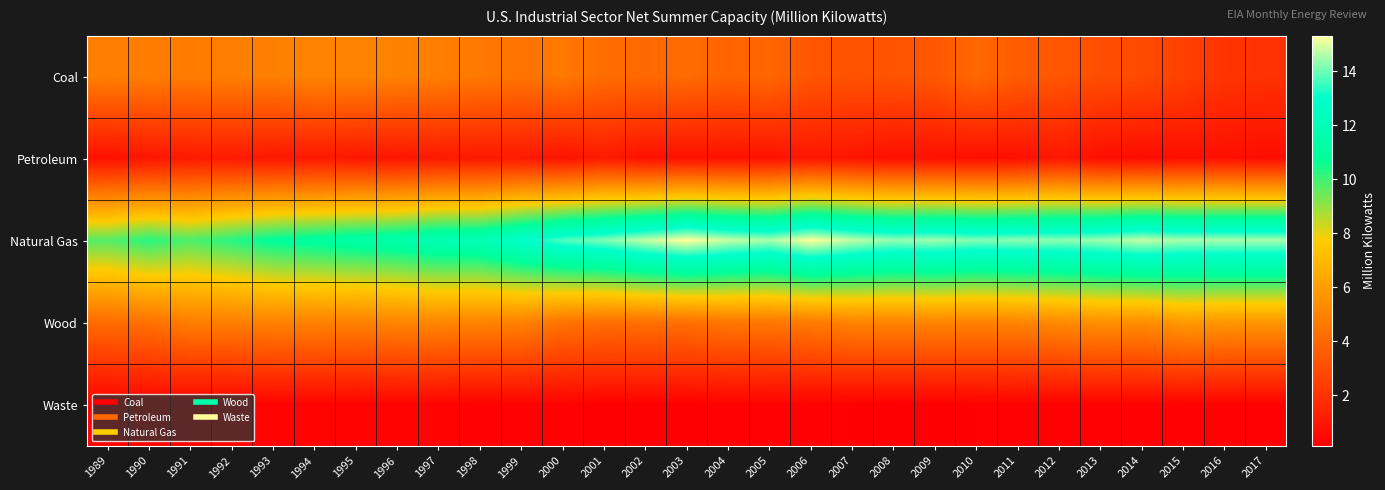

Reading left to right, what are all the values shown in this chart?

Coal: 1989=4.8	1990=4.8	1991=4.7	1992=4.8	1993=4.9	1994=5.0	1995=5.0	1996=5.0	1997=4.8	1998=4.6	1999=4.4	2000=4.6	2001=4.2	2002=4.0	2003=4.1	2004=3.8	2005=4.0	2006=3.3	2007=3.2	2008=3.2	2009=3.4	2010=4.0	2011=3.5	2012=3.3	2013=3.0	2014=2.9	2015=2.5	2016=2.1	2017=2.0
Petroleum: 1989=0.7	1990=0.9	1991=1.1	1992=1.1	1993=1.0	1994=1.0	1995=1.0	1996=0.9	1997=1.1	1998=1.0	1999=1.1	2000=0.8	2001=1.1	2002=0.7	2003=0.7	2004=0.8	2005=0.8	2006=1.0	2007=0.9	2008=0.7	2009=0.7	2010=0.7	2011=0.7	2012=1.0	2013=0.7	2014=0.6	2015=0.7	2016=0.7	2017=0.6
Natural Gas: 1989=9.7	1990=10.3	1991=9.8	1992=10.3	1993=10.9	1994=11.0	1995=11.3	1996=11.5	1997=11.9	1998=12.0	1999=12.9	2000=13.7	2001=14.1	2002=14.7	2003=15.3	2004=14.8	2005=14.5	2006=15.3	2007=14.7	2008=14.3	2009=14.4	2010=14.2	2011=14.3	2012=14.3	2013=14.4	2014=14.7	2015=14.5	2016=14.5	2017=14.5
Wood: 1989=4.1	1990=4.3	1991=4.8	1992=4.8	1993=5.0	1994=5.0	1995=4.9	1996=5.1	1997=5.1	1998=5.0	1999=5.0	2000=4.4	2001=4.2	2002=4.3	2003=4.3	2004=4.5	2005=4.5	2006=4.7	2007=5.0	2008=5.0	2009=5.0	2010=4.9	2011=5.0	2012=5.2	2013=5.5	2014=5.4	2015=5.8	2016=5.7	2017=5.7
Waste: 1989=0.2	1990=0.2	1991=0.2	1992=0.3	1993=0.3	1994=0.3	1995=0.2	1996=0.2	1997=0.2	1998=0.2	1999=0.2	2000=0.2	2001=0.1	2002=0.1	2003=0.1	2004=0.2	2005=0.2	2006=0.2	2007=0.2	2008=0.1	2009=0.1	2010=0.2	2011=0.2	2012=0.2	2013=0.2	2014=0.2	2015=0.2	2016=0.2	2017=0.2